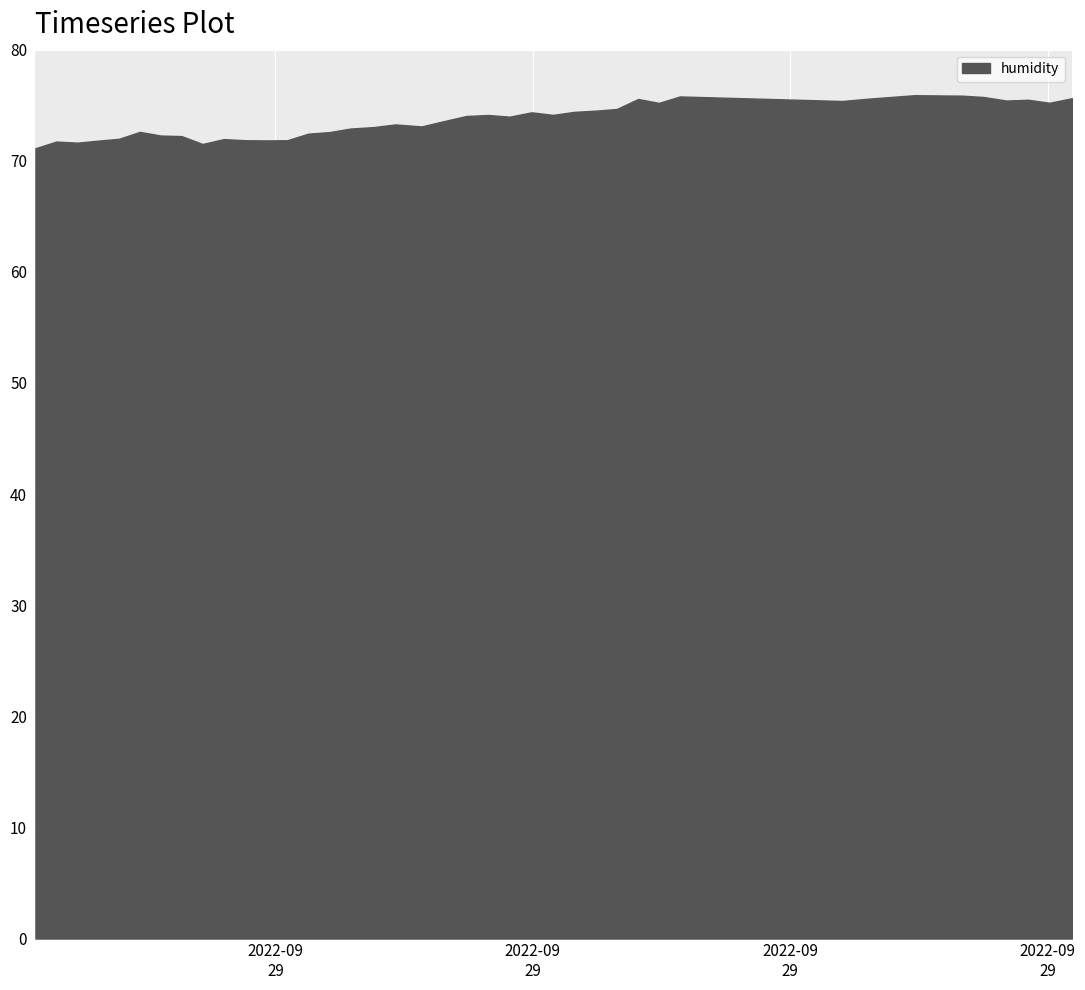

What is the smallest value displayed?

71.1